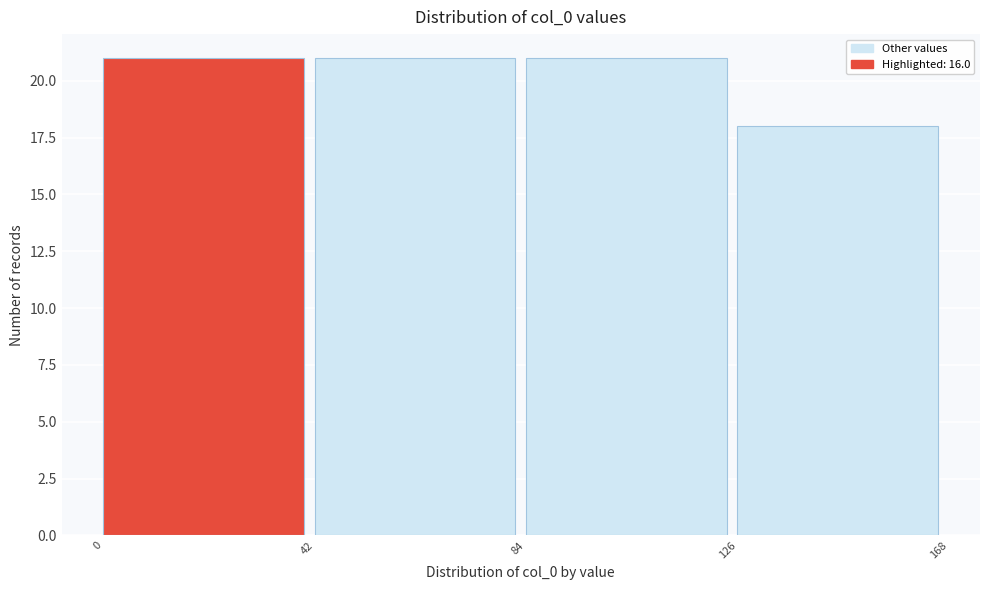

How tall is the bar that spans 126 to 168 on the x-axis? The values are not printed on the chart, so give them approximately, as read against the axis.

18